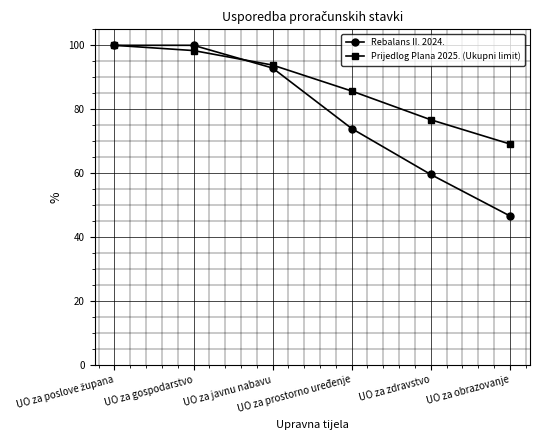

What is the maximum value shown in the chart?

100.0